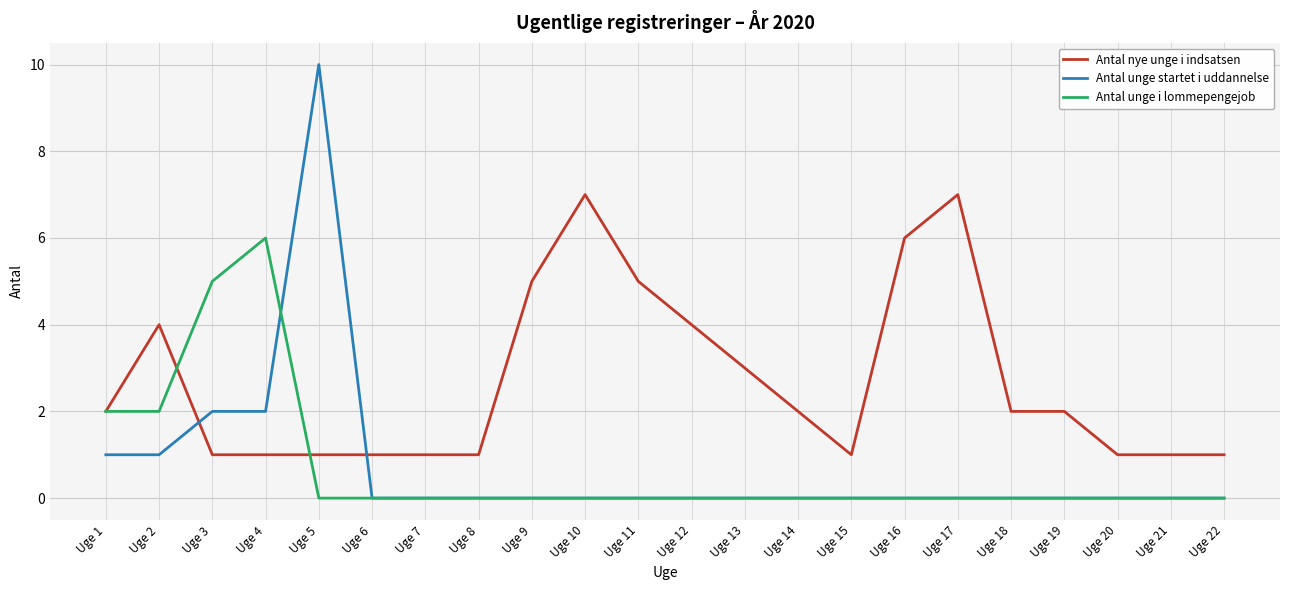

At which category is the sum across all series the highest?

Uge 5